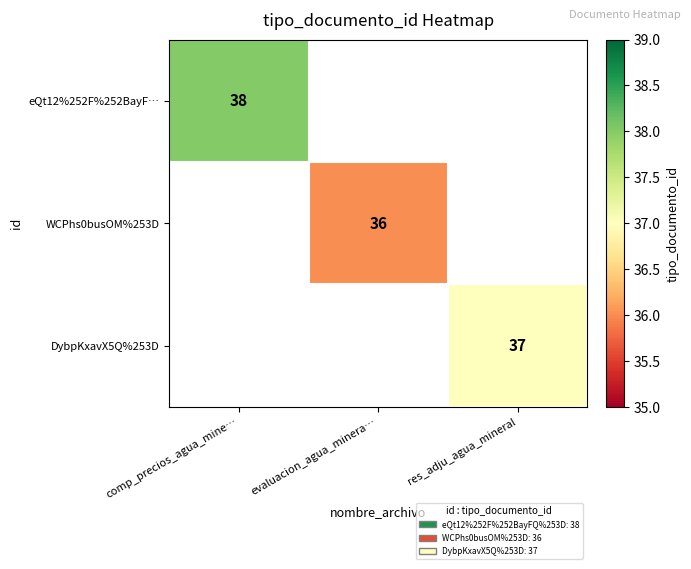

True or false: eQt12%252F%252BayF… has a value of 38 at comp_precios_agua_mine….

True